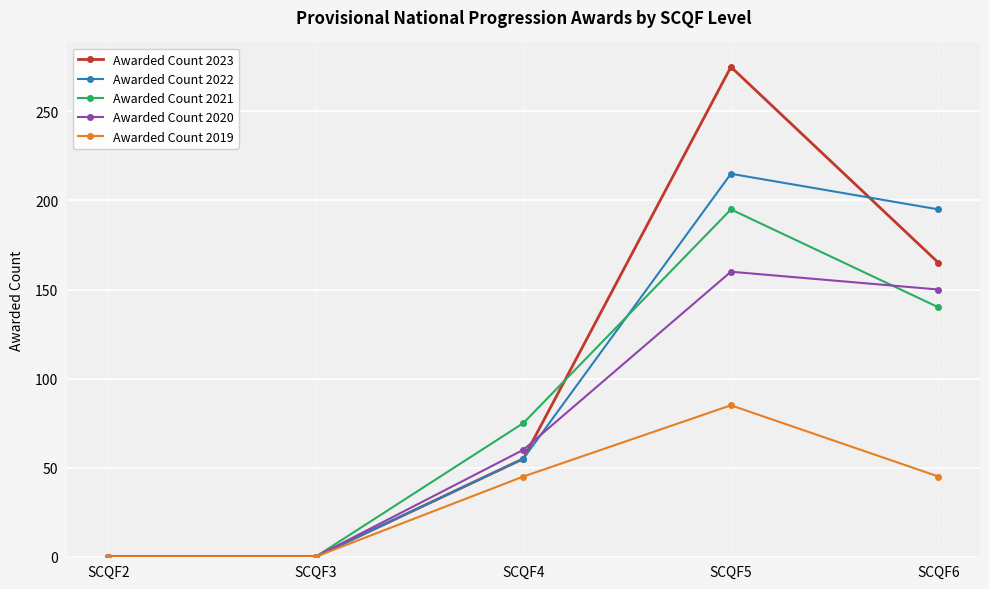

Which series changed the most between SCQF4 and SCQF5?

Awarded Count 2023